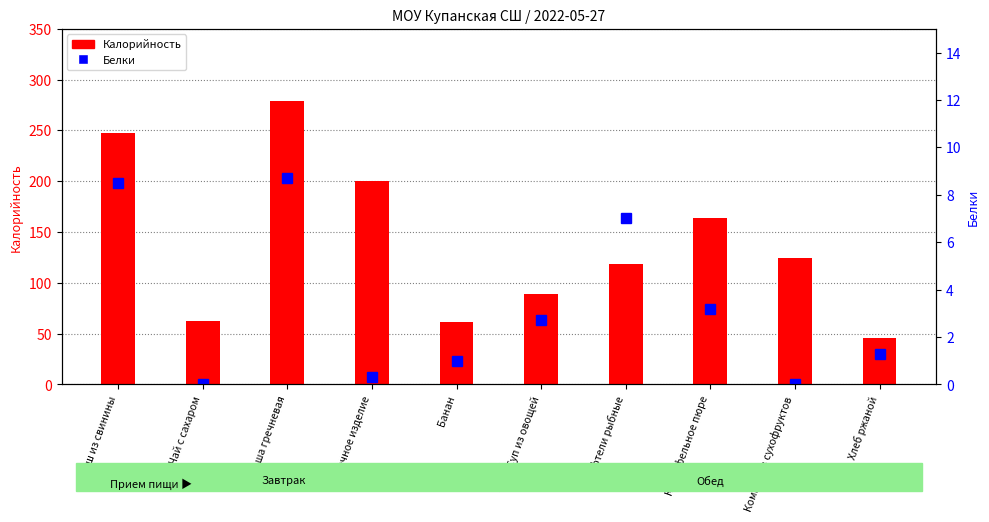

What is the total value across all series at Выпечное изделие?

200.1